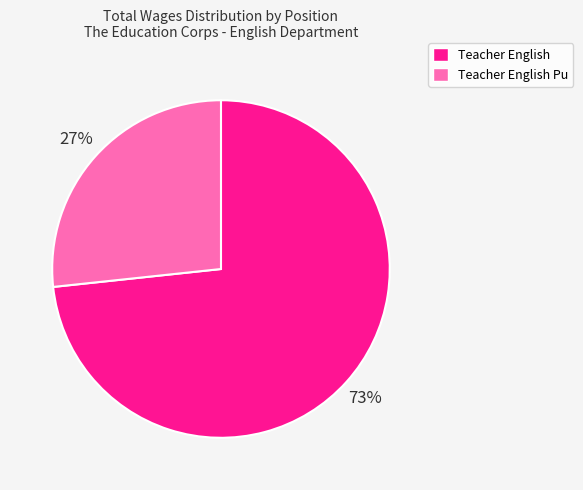

Is the sum of Teacher English Pu and Teacher English greater than half?

Yes